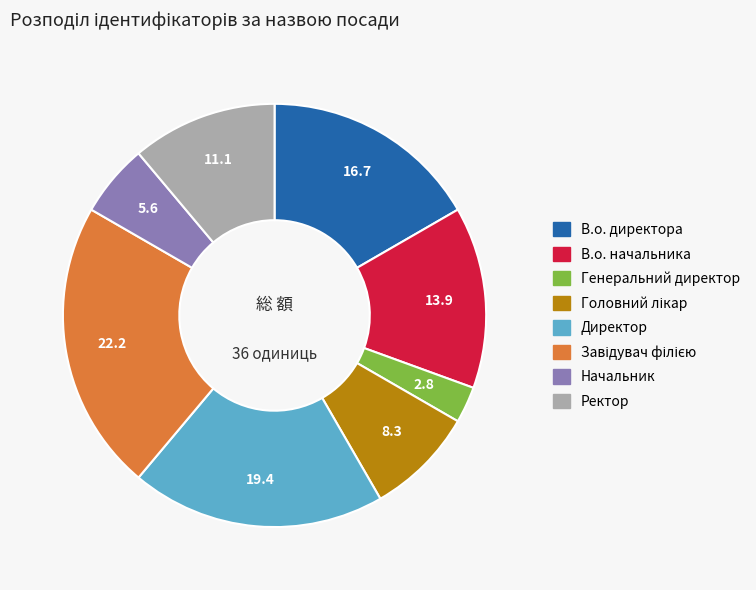

Which has a higher value, В.о. директора or В.о. начальника?

В.о. директора